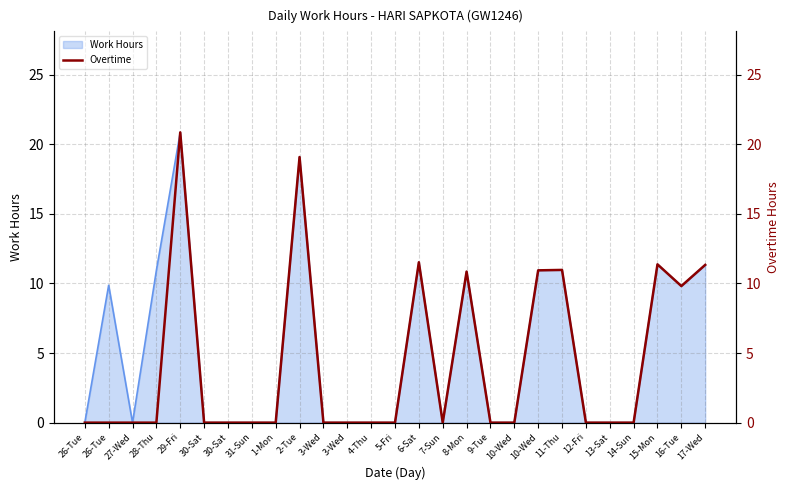

At which category does the chart reach its minimum across all series?

26-Tue